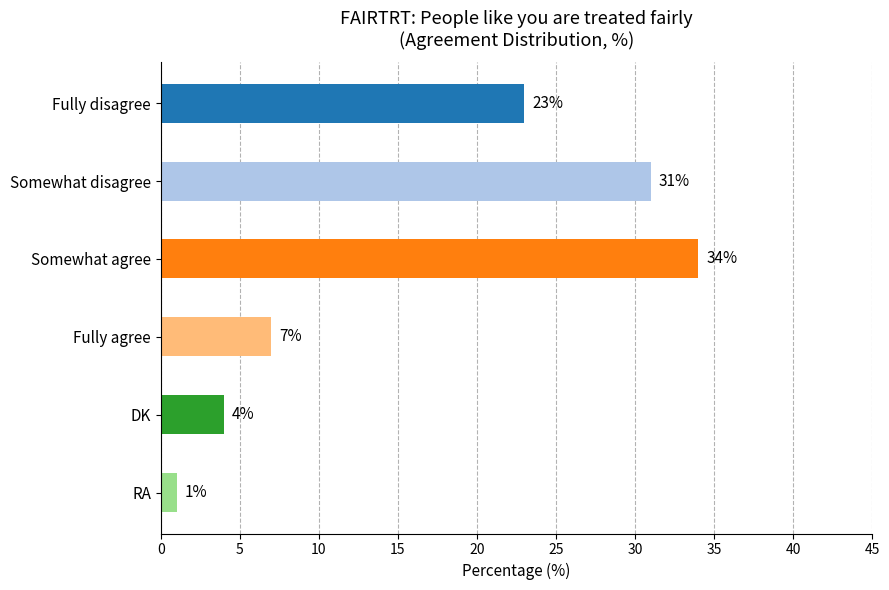

Where is the data nearest to the value 17?

Fully disagree